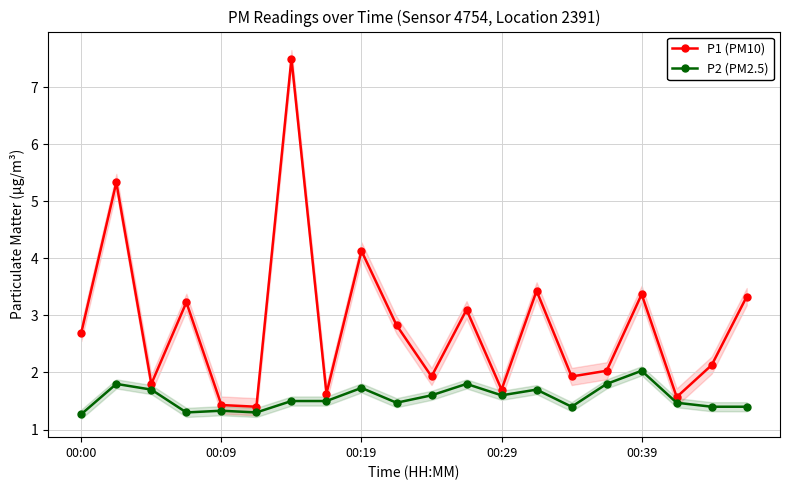

The P2 (PM2.5) series shows 1.5 at 17. True or false?

True